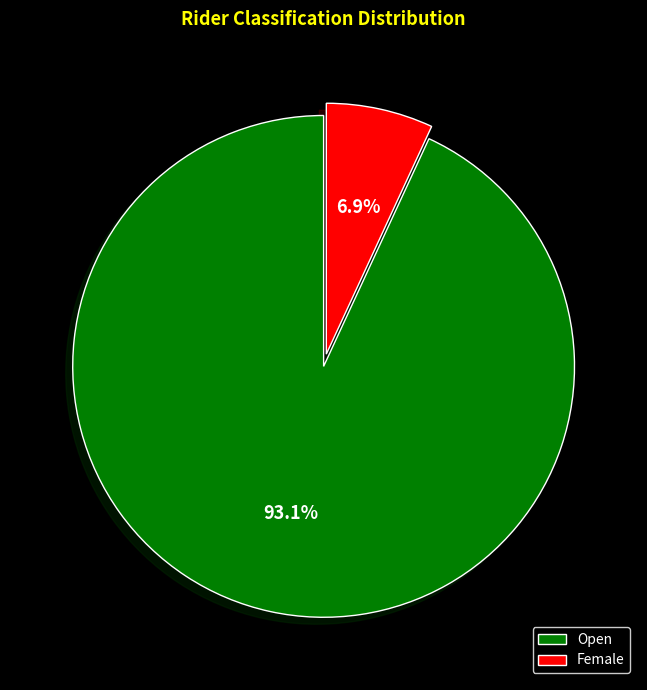

Is it true that Open is 93% of the pie?

True